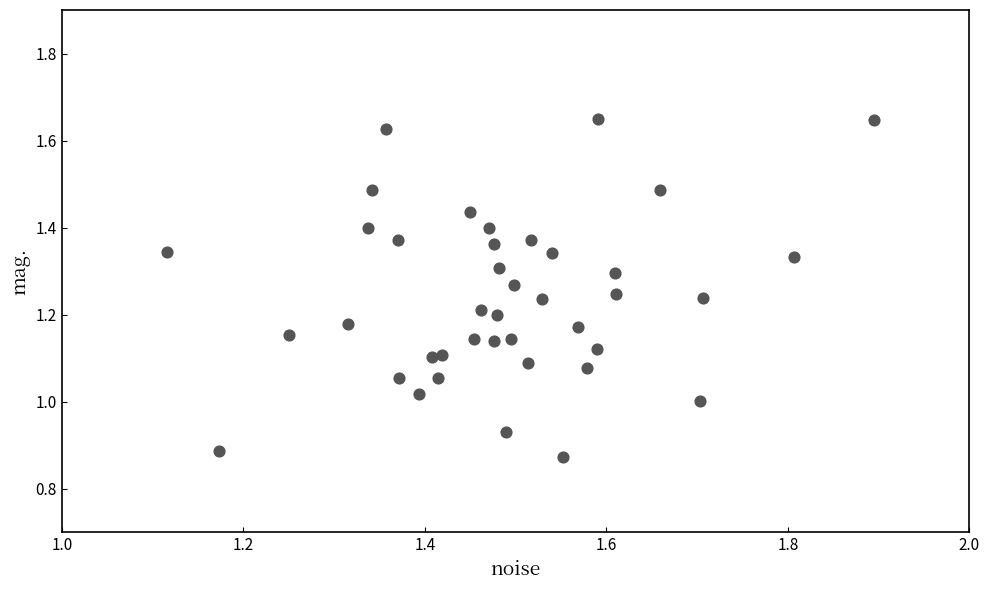

What is the range of Y values (max minus min)?

0.8